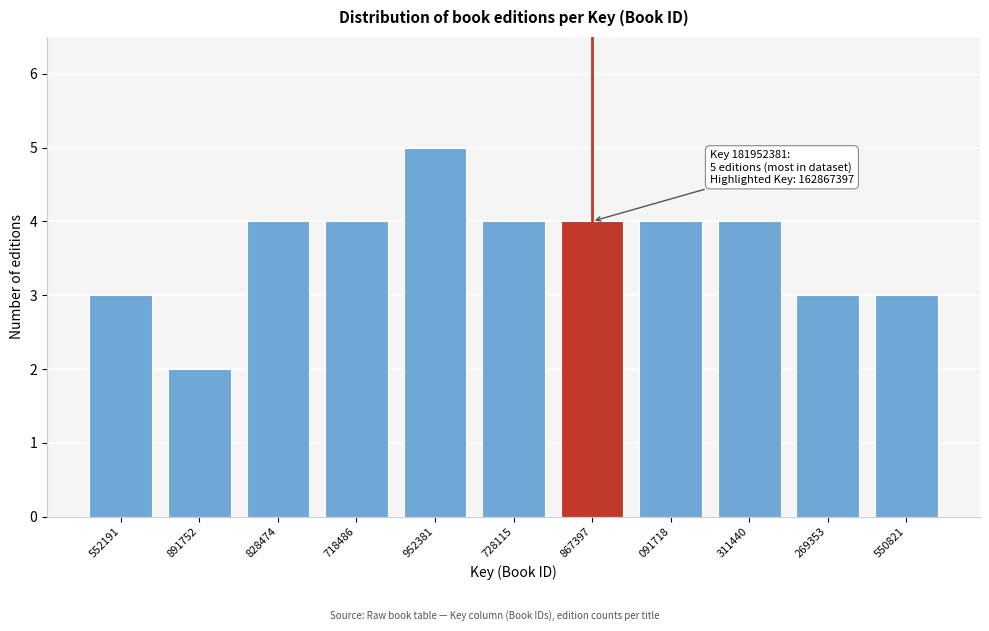

Reading left to right, extract all data points from this chart.

3	2	4	4	5	4	4	4	4	3	3